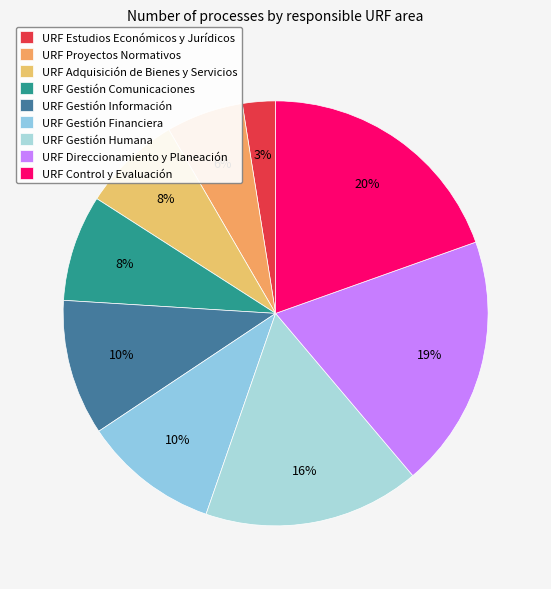

Does URF Estudios Económicos y Jurídicos account for over 50% of the chart?

No